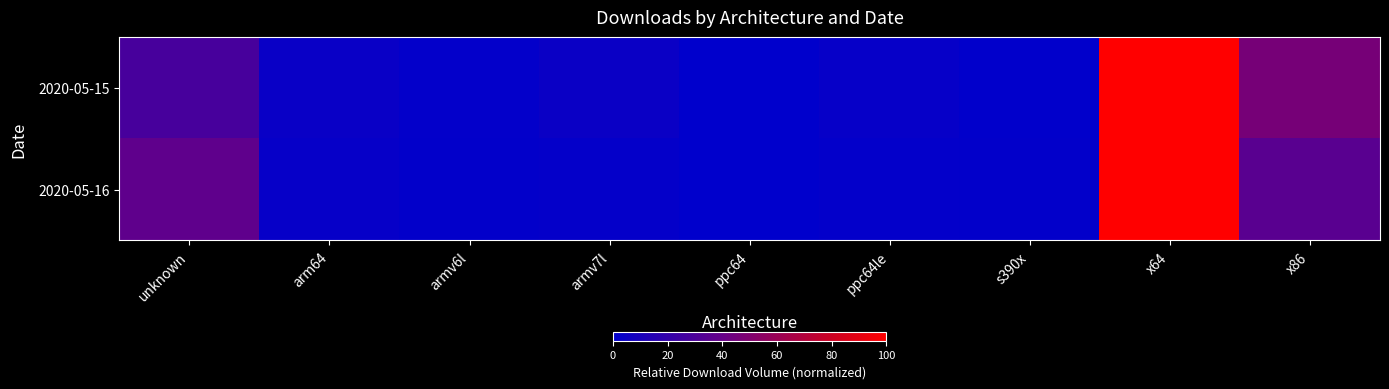

Reading left to right, transcribe all the data shown in this chart.

2020-05-15: unknown=28.0	arm64=3.8	armv6l=1.3	armv7l=3.9	ppc64=0.0	ppc64le=2.7	s390x=0.5	x64=100.0	x86=46.6
2020-05-16: unknown=37.1	arm64=2.4	armv6l=1.1	armv7l=1.9	ppc64=0.0	ppc64le=1.5	s390x=1.1	x64=100.0	x86=35.5